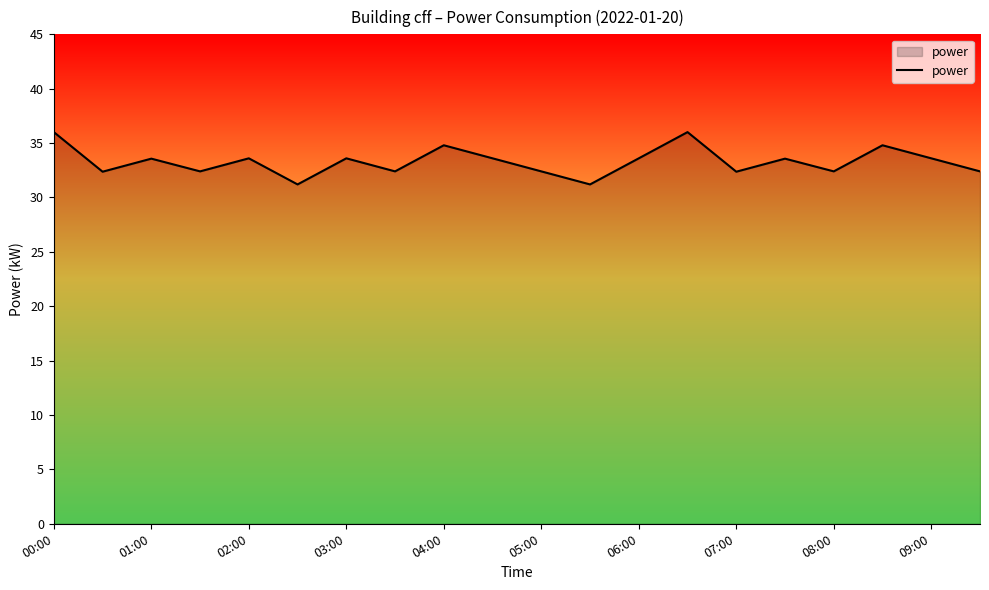

What is the difference between the maximum and minimum values?

4.8